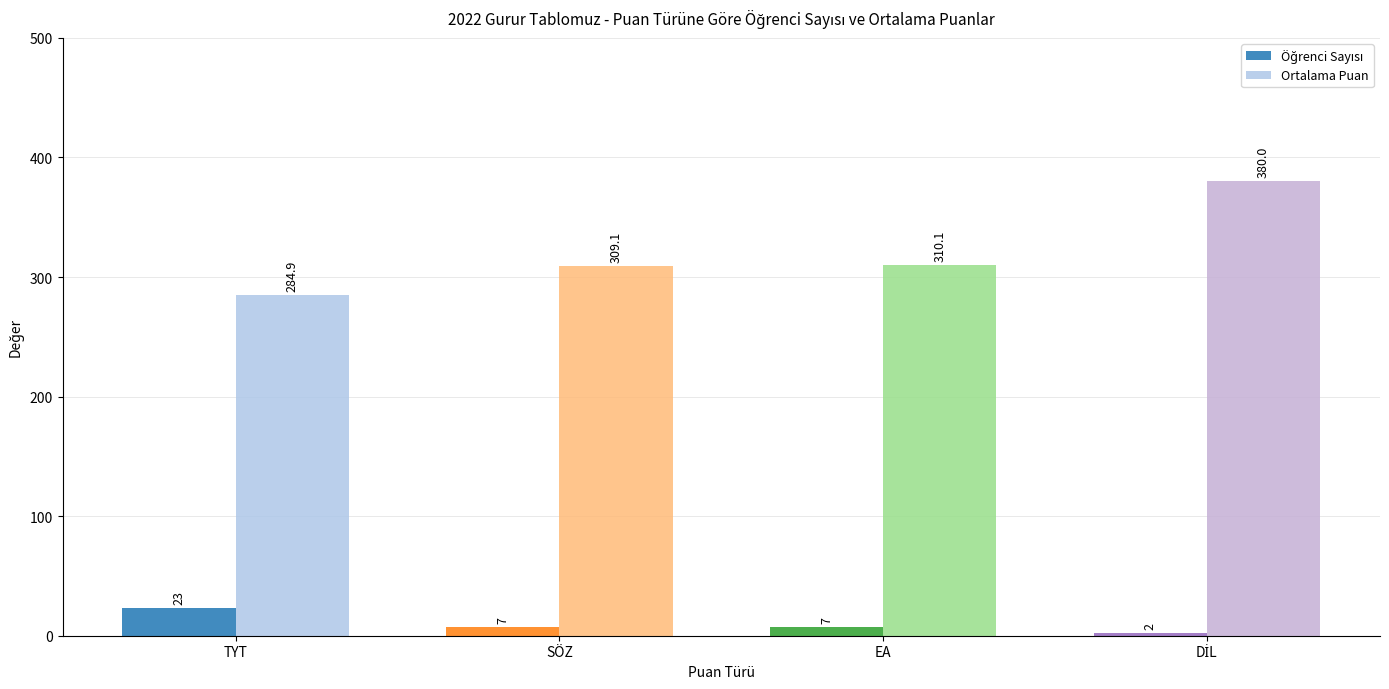

The Ortalama Puan series shows 150.9 at TYT. True or false?

False